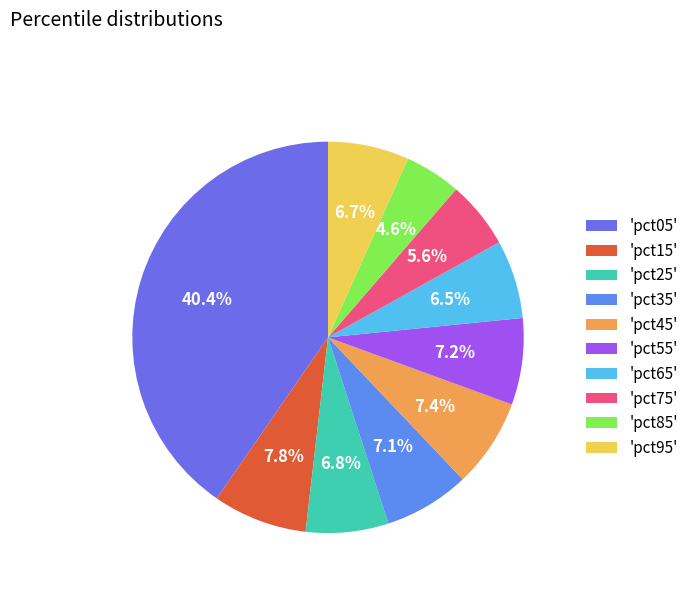

How many slices are in this pie chart?

10